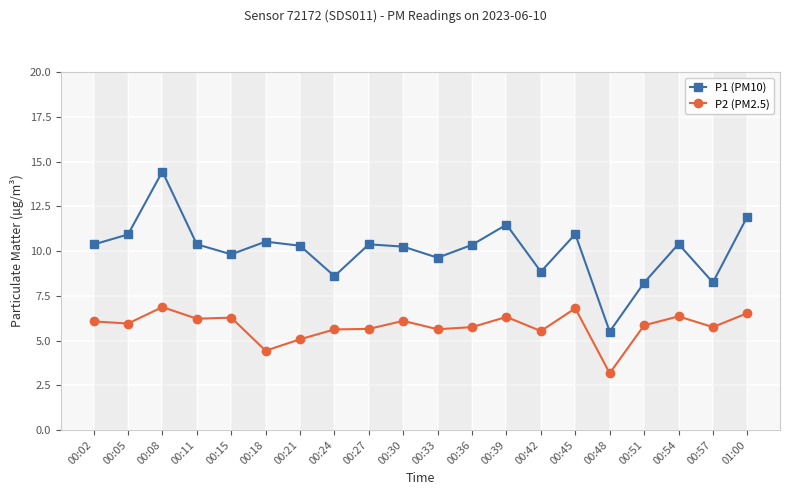

What is the spread (max minus min) of values at 00:33?

4.0